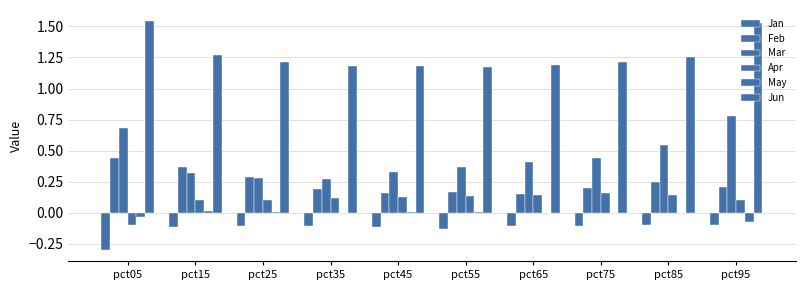

Rank the series by their maximum value, from highest to lowest.

Jun, Mar, Feb, Apr, May, Jan